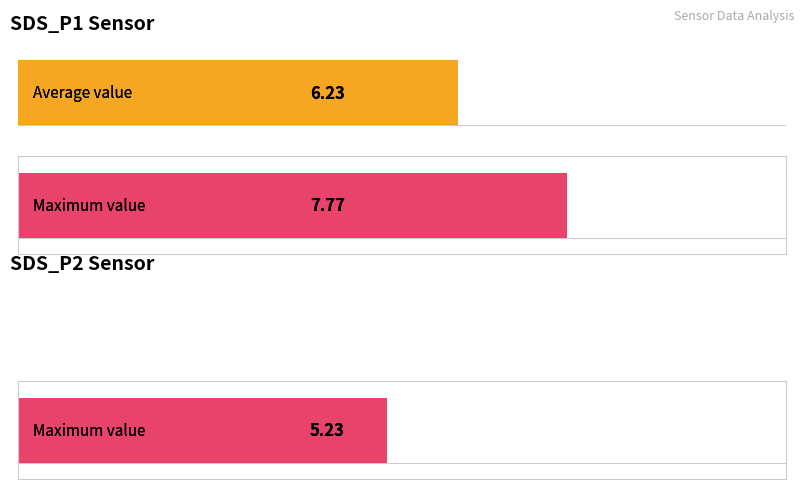

Rank the series by their average value, from highest to lowest.

SDS_P1, SDS_P2